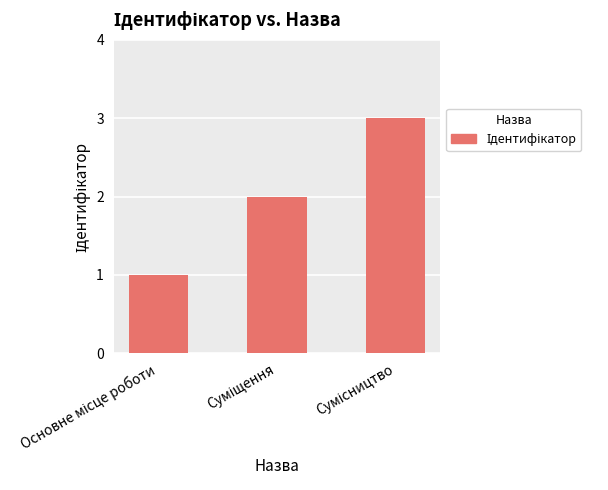

What is the maximum value shown in the chart?

3